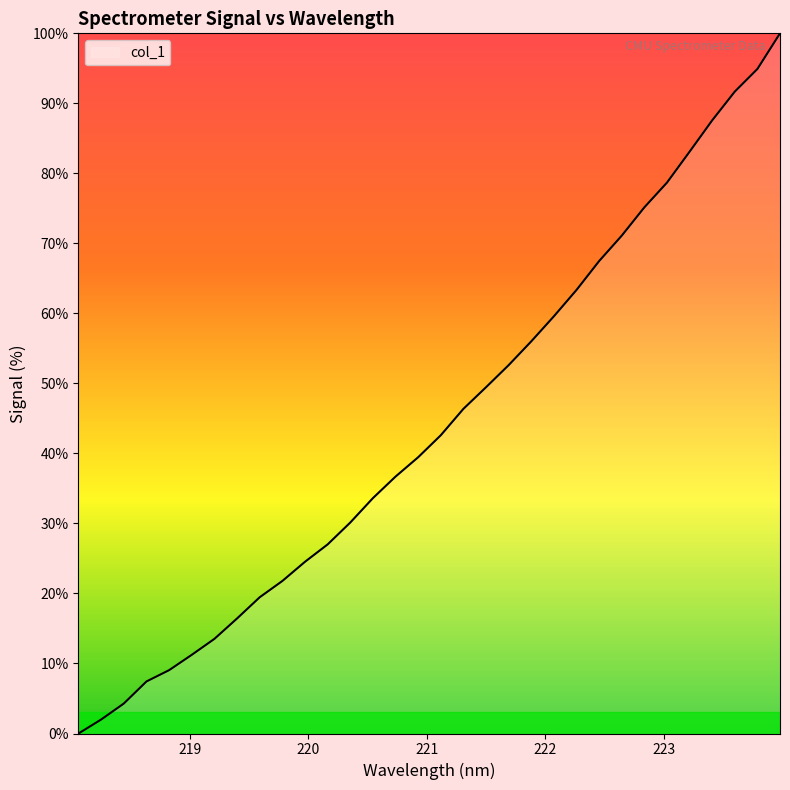

What is the maximum value shown in the chart?

100.0